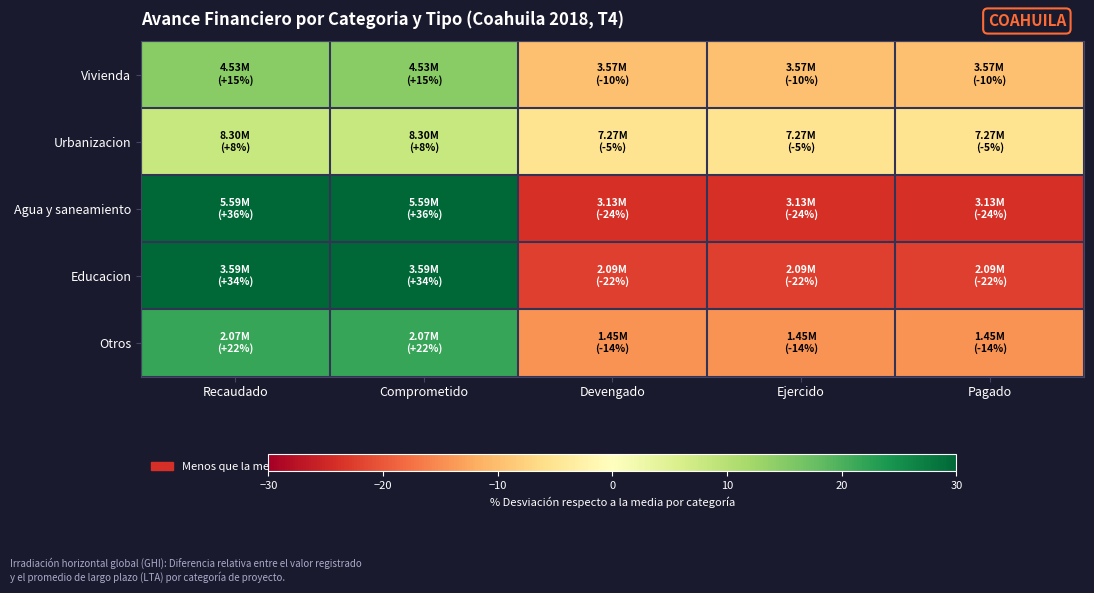

Reading right to left, extract all data points from this chart.

Vivienda: Pagado=-9.8	Ejercido=-9.8	Devengado=-9.8	Comprometido=14.6	Recaudado=14.6
Urbanizacion: Pagado=-5.4	Ejercido=-5.4	Devengado=-5.4	Comprometido=8.0	Recaudado=8.0
Agua y saneamiento: Pagado=-24.0	Ejercido=-24.0	Devengado=-24.0	Comprometido=35.9	Recaudado=35.9
Educacion: Pagado=-22.4	Ejercido=-22.4	Devengado=-22.4	Comprometido=33.5	Recaudado=33.5
Otros: Pagado=-14.5	Ejercido=-14.5	Devengado=-14.5	Comprometido=21.7	Recaudado=21.7